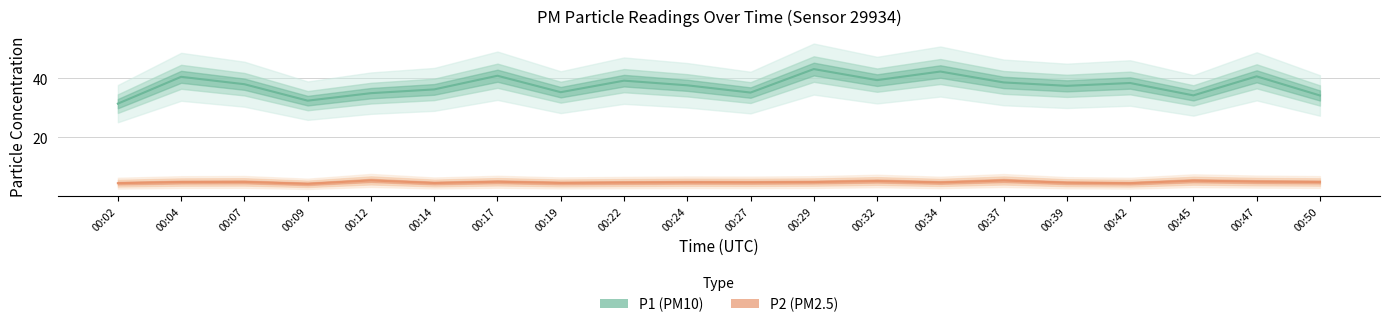

True or false: P2 has a value of 8.1 at 00:50.

False